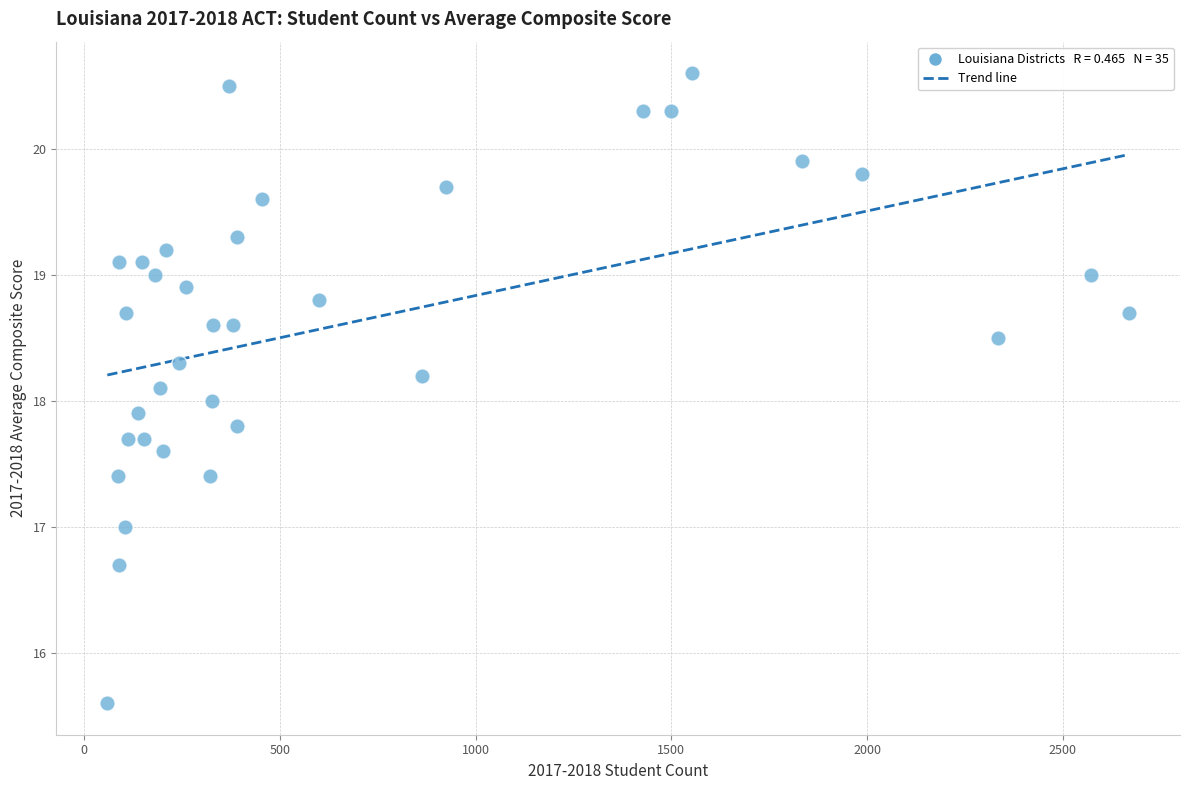

What is the range of X values (max minus min)?

2610.0